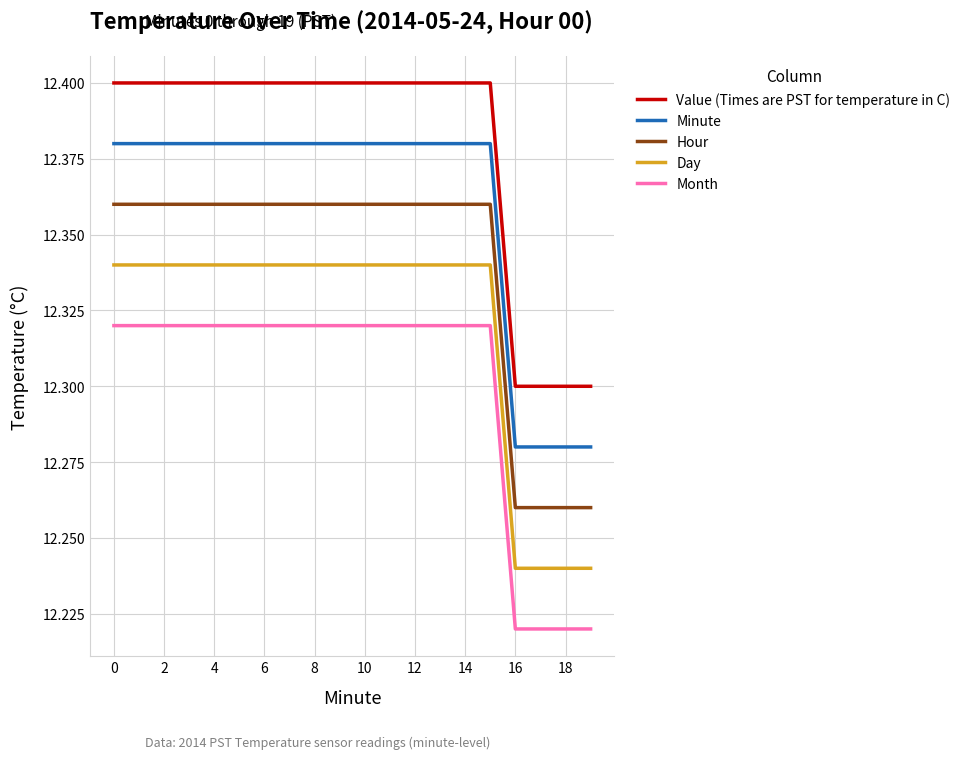

True or false: Minute and Value (Times are PST for temperature in C) cross at least once.

False